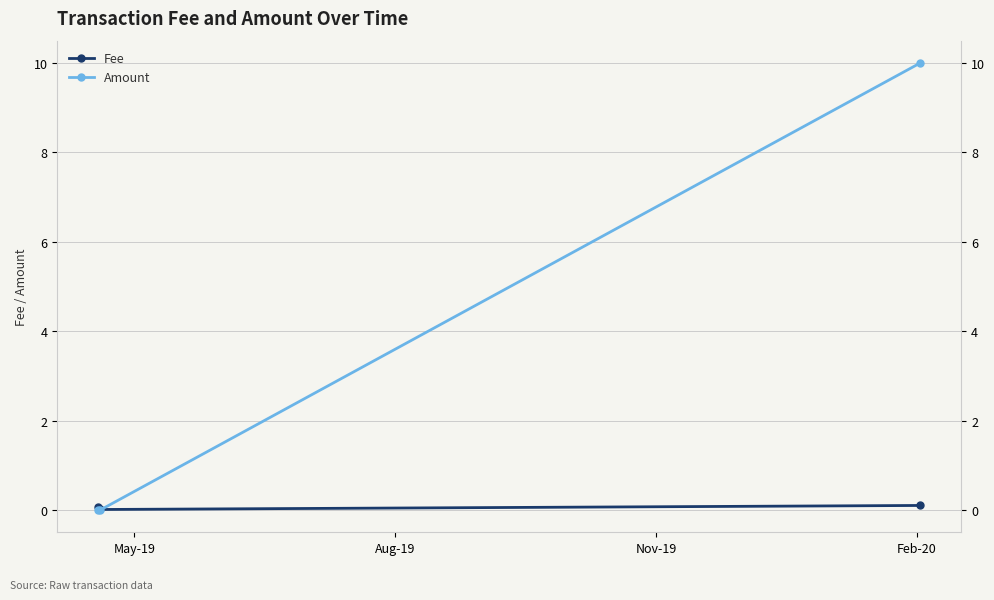

At how many categories does at least one series exceed 3?

1